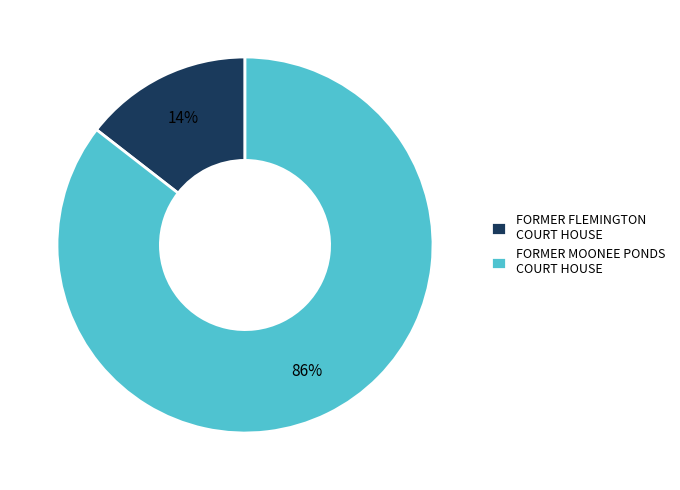

Is it true that FORMER FLEMINGTON COURT HOUSE is 14% of the pie?

True